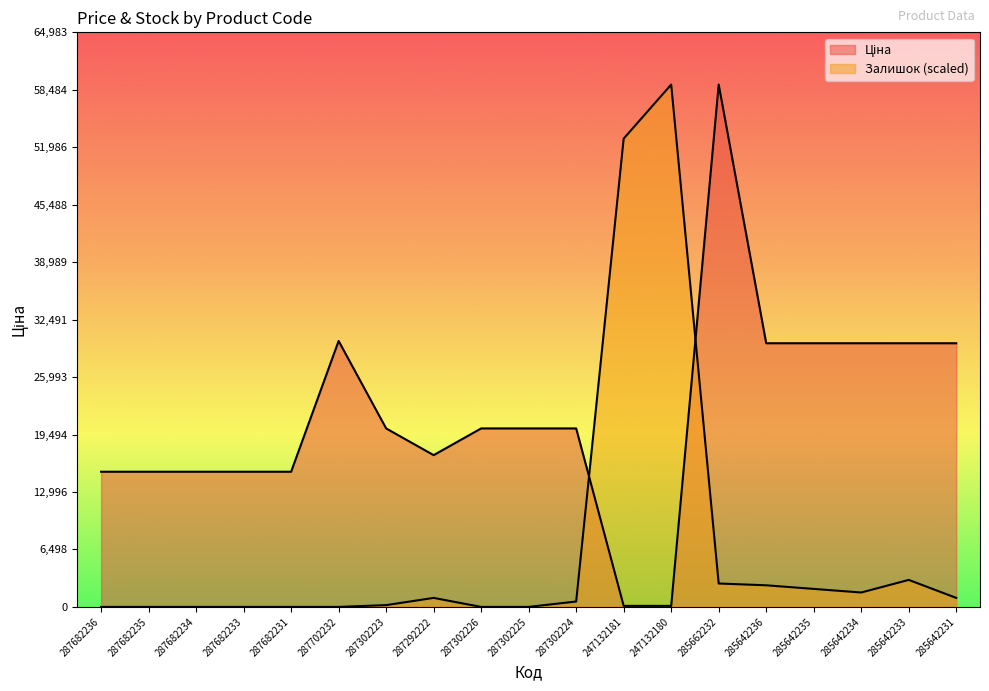

At which category does Залишок reach its first local valley?

285642234